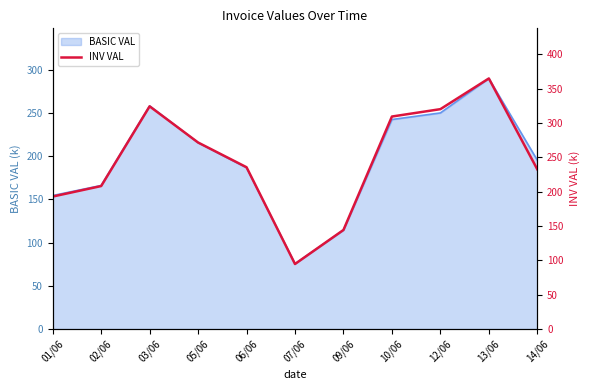

At which category does the chart reach its minimum across all series?

07/06